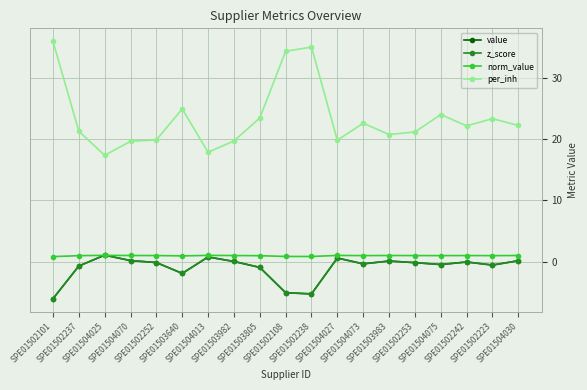

Does the chart have visible grid lines?

Yes